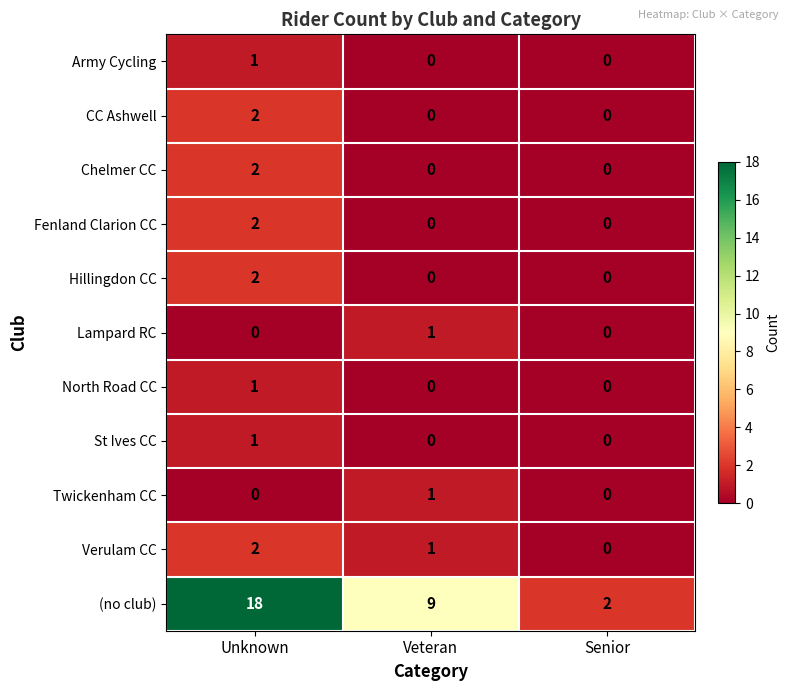

Which series changed the most between Veteran and Senior?

(no club)